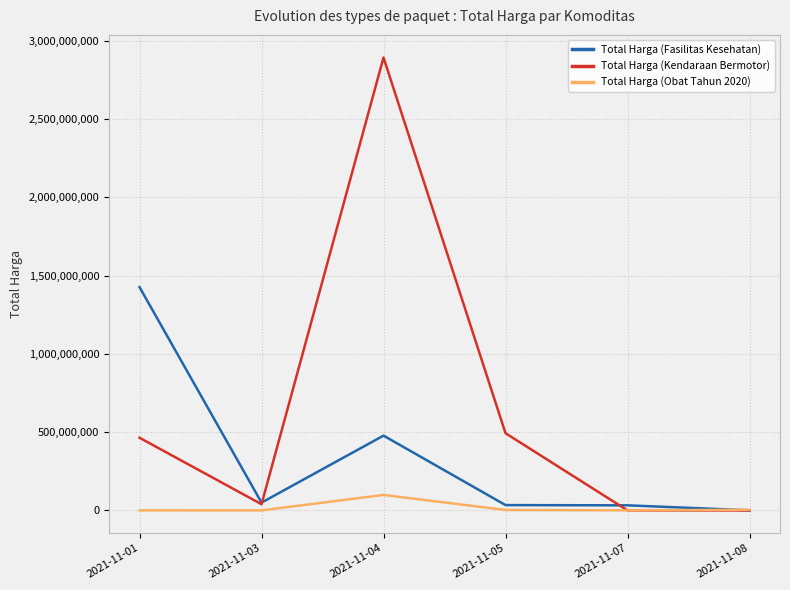

What is the spread (max minus min) of values at 2021-11-07?

32441200